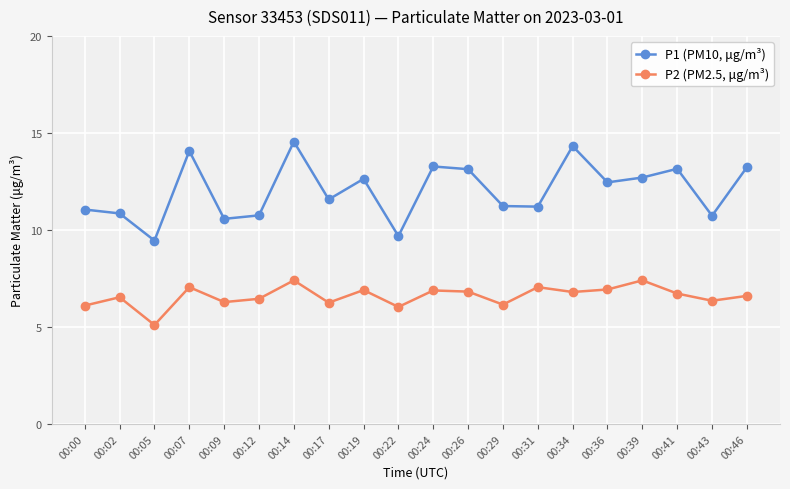

How many interior local peaks does the P2 (PM2.5, μg/m³) series have?

7